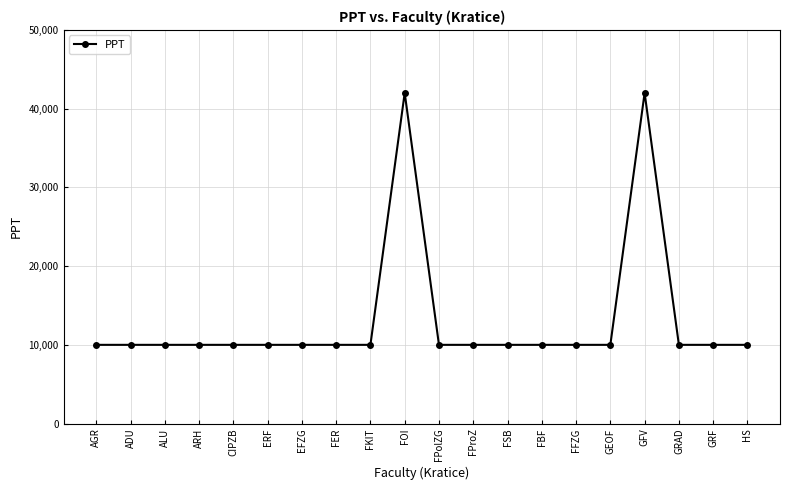

What position from the right is ARH?

17